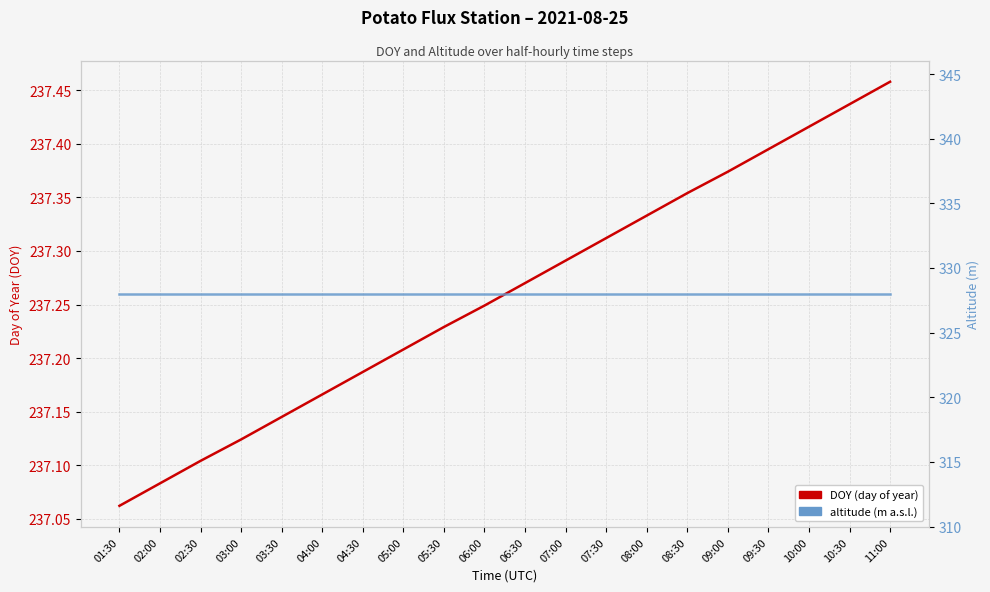

Which series has the largest range (max minus min)?

DOY